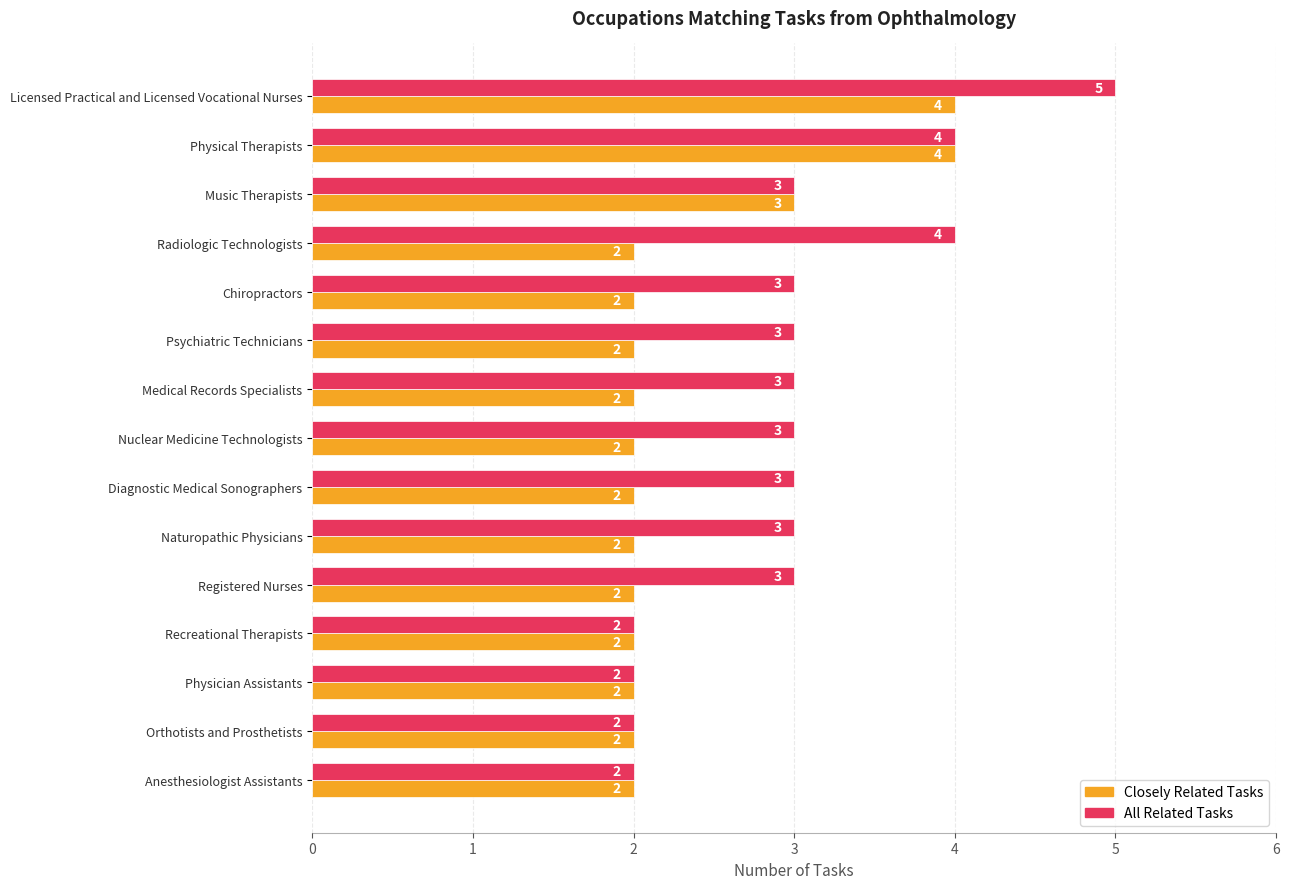

What is the sum of the All Related Tasks values at Recreational Therapists and Orthotists and Prosthetists?

4